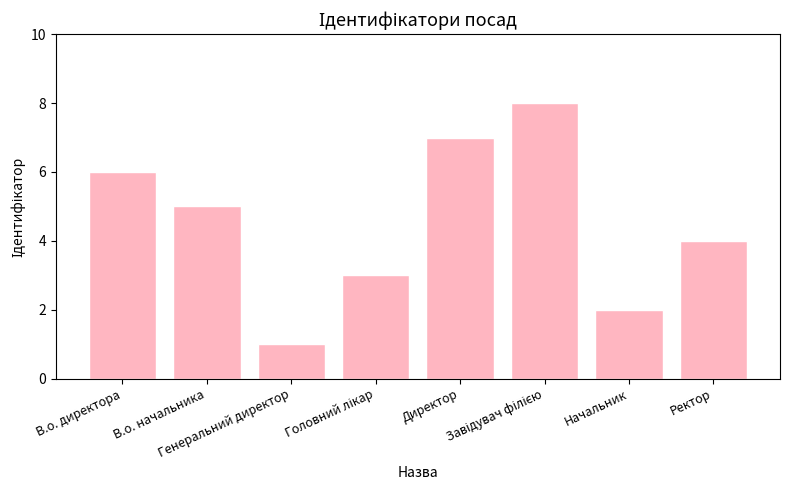

How many values are between 3 and 7?

5